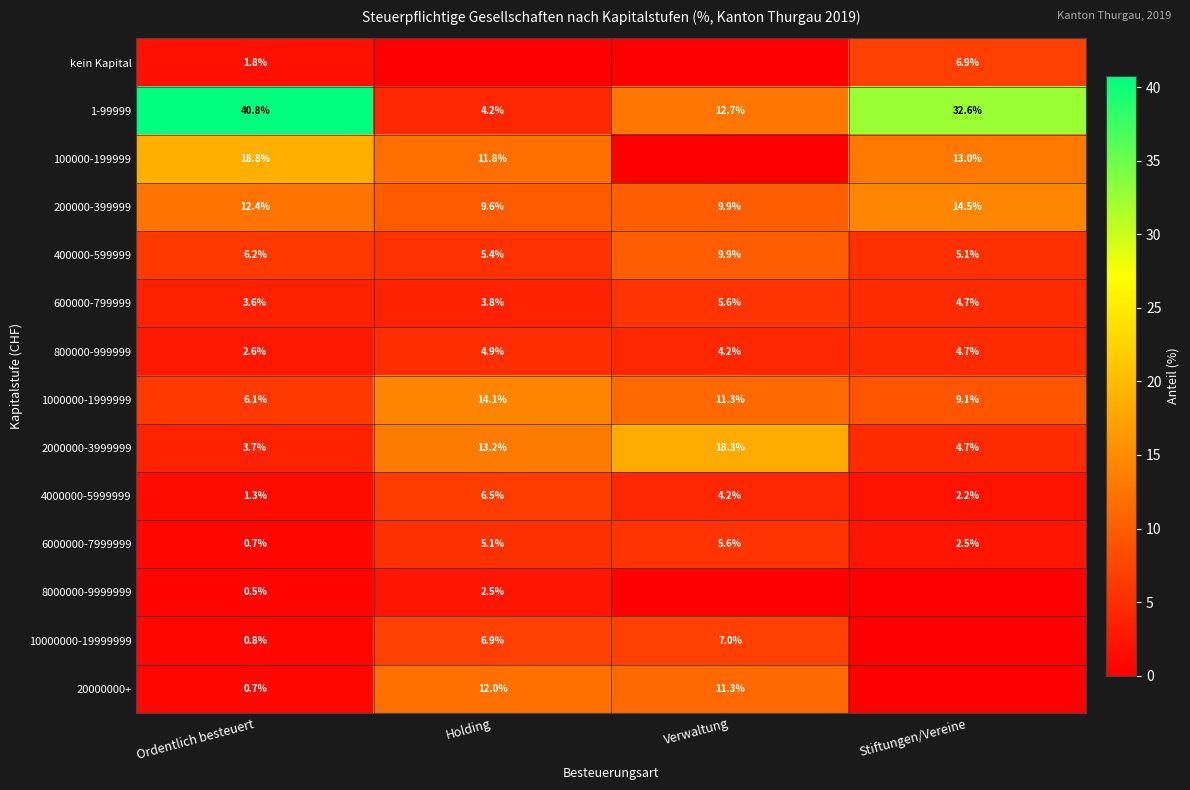

True or false: 8000000-9999999 has a value of 0.5 at Ordentlich besteuert.

True